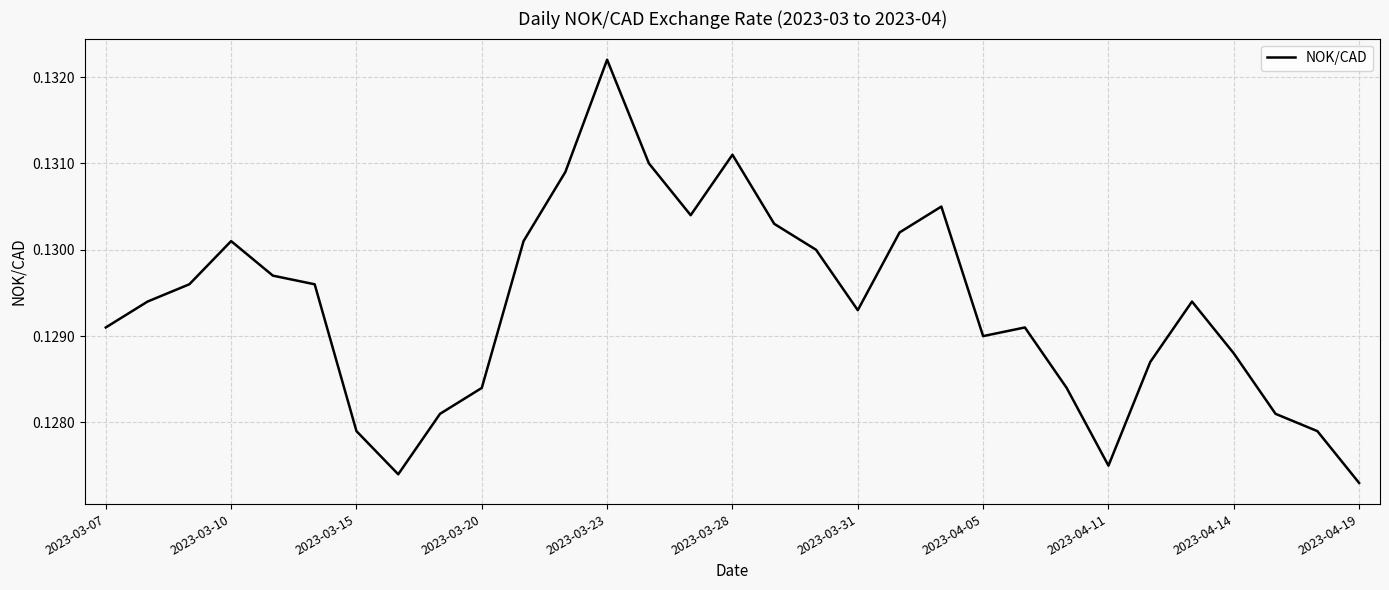

Count the number of data series in this chart.

1